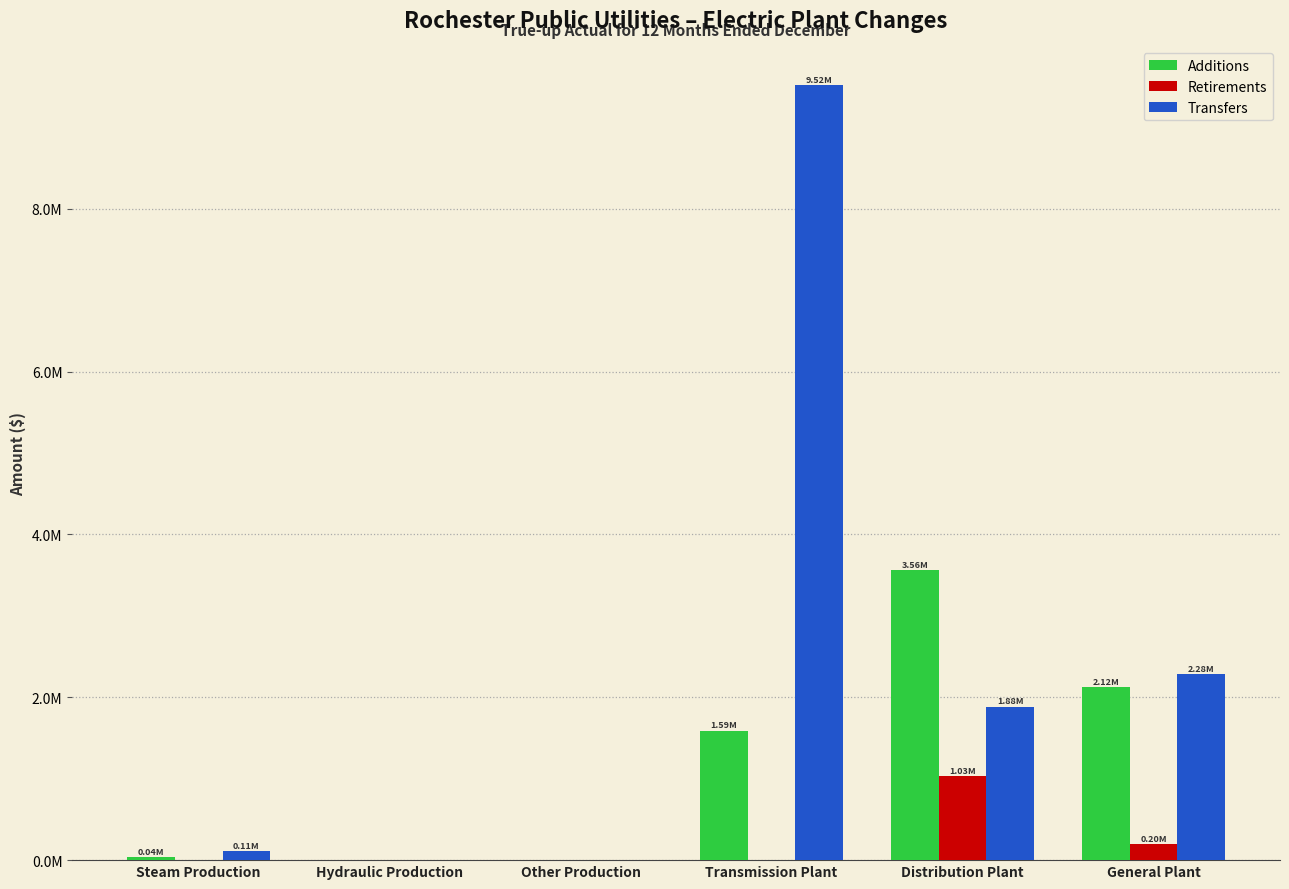

Are the bars grouped side by side (vs. stacked)?

Yes